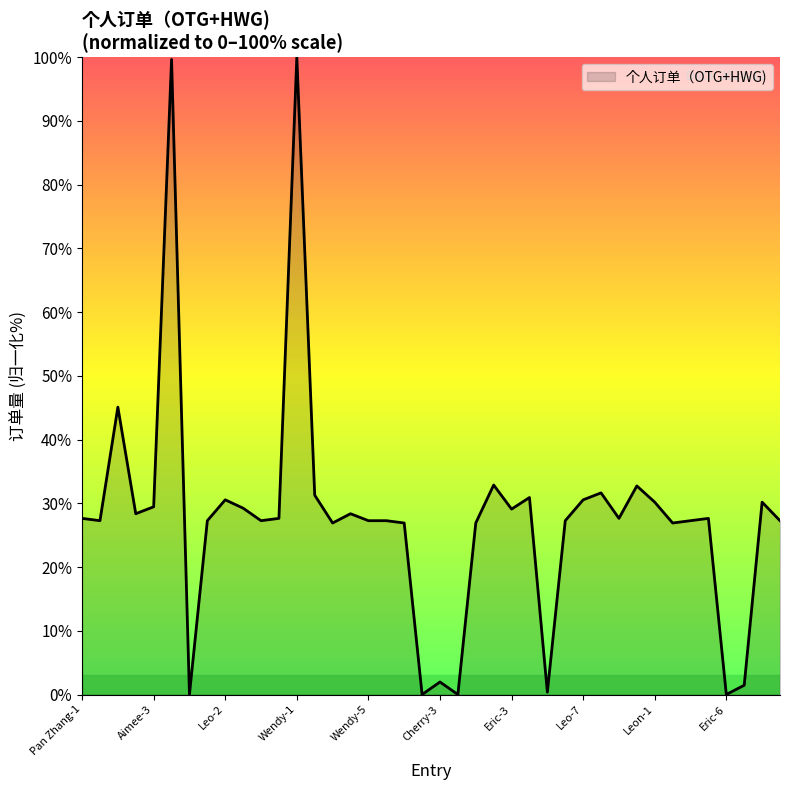

What is the difference between the maximum and minimum values?

100.0